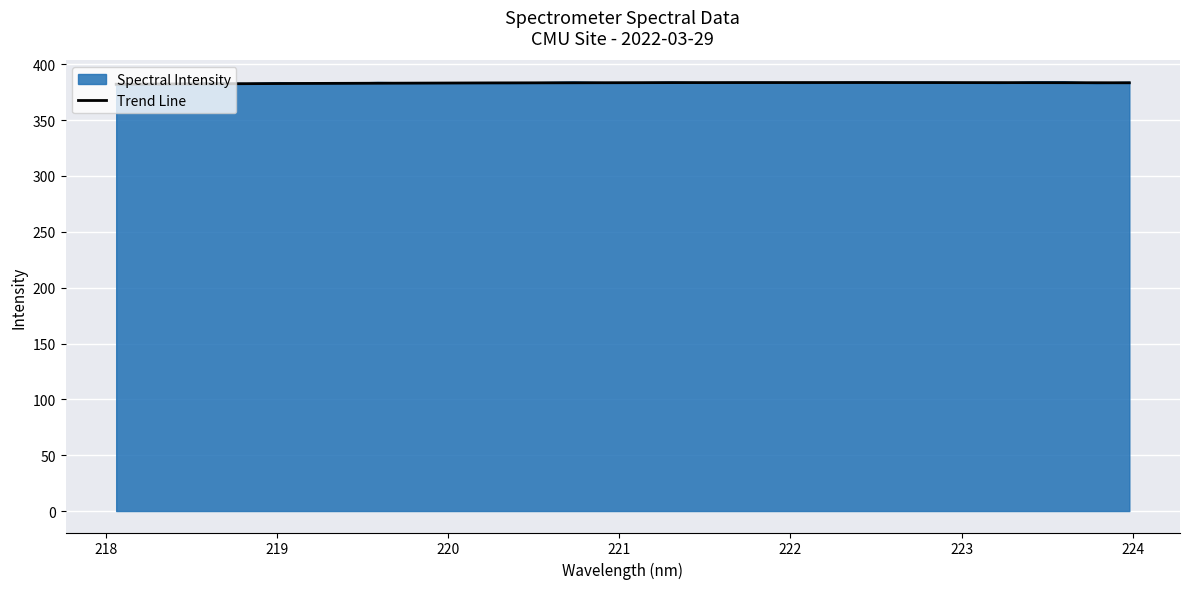

What is the sum of all values?

12264.4